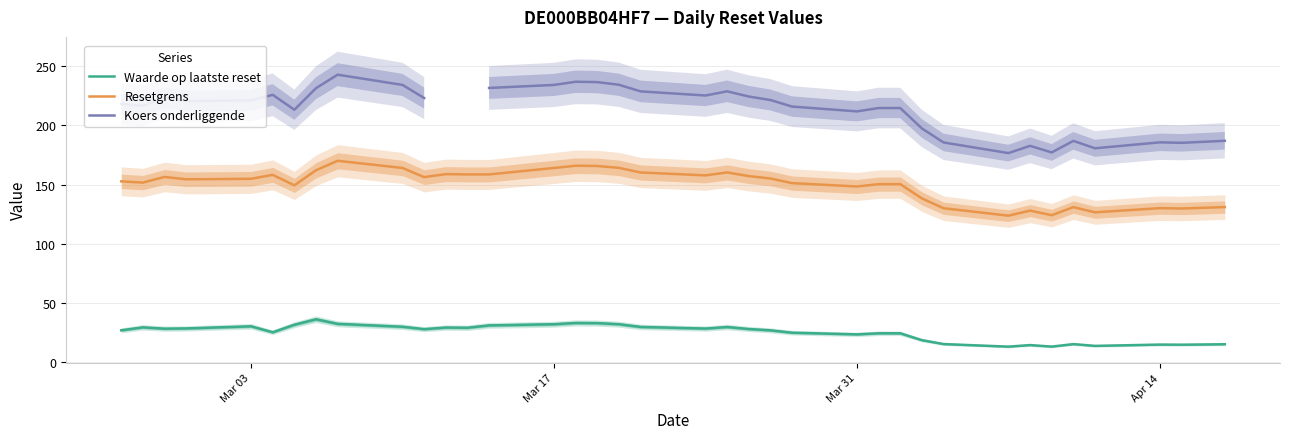

True or false: Resetgrens and Waarde op laatste reset cross at least once.

False